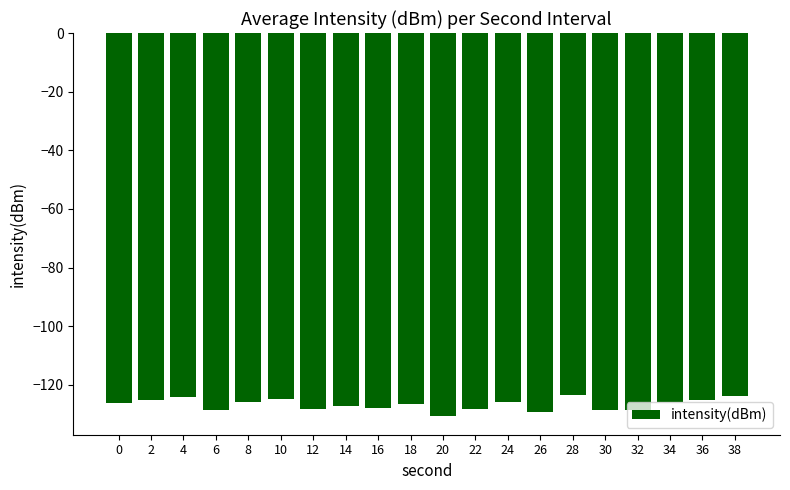

What is the value of the 15th bar from the left?

-123.3